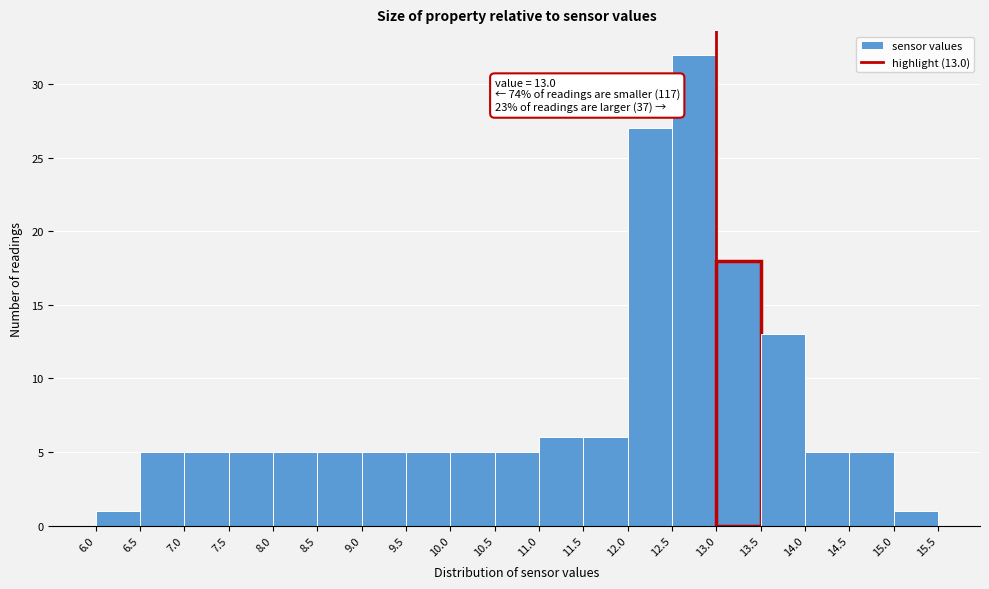

Over which range of the x-axis is the bar tallest?

12.5 to 13.0